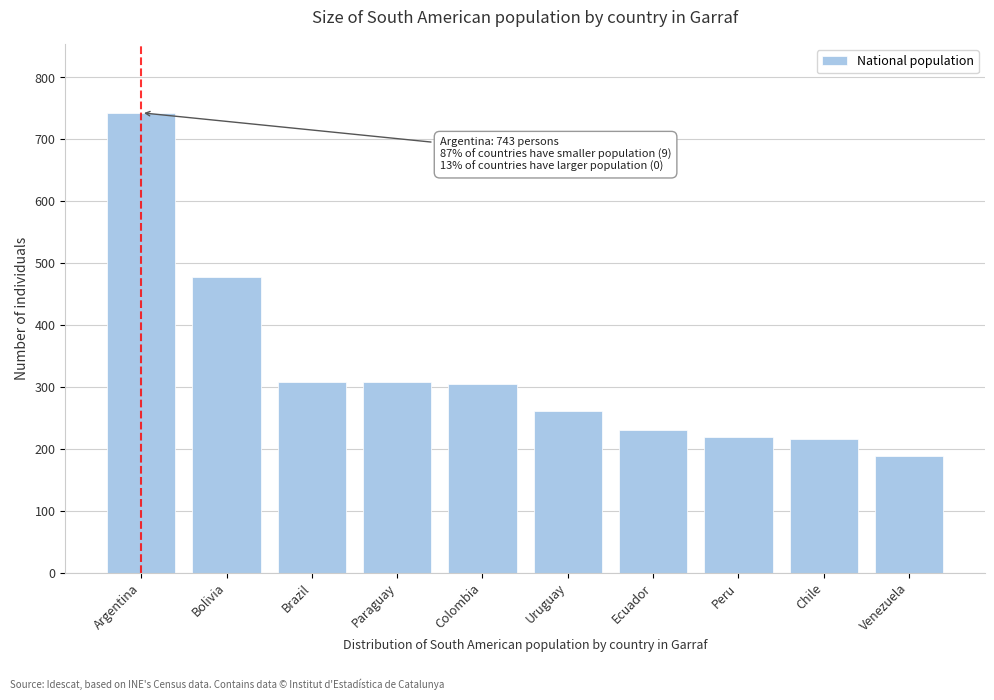

What is the difference between the values at Paraguay and Venezuela?

120